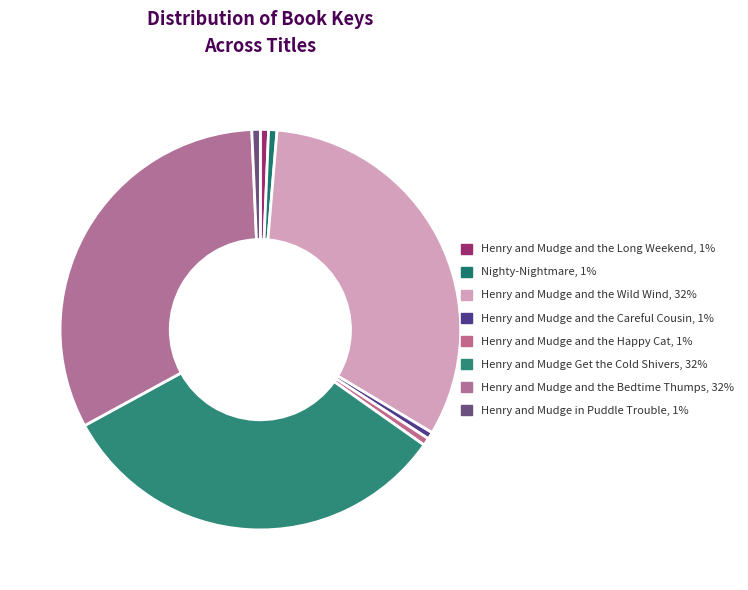

Which has a higher value, Henry and Mudge and the Happy Cat or Henry and Mudge in Puddle Trouble?

Henry and Mudge in Puddle Trouble